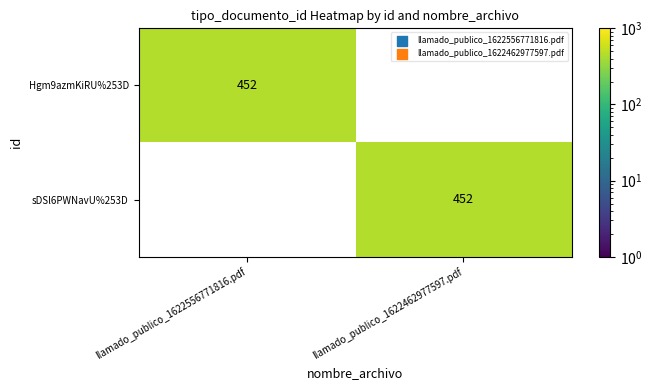

The Hgm9azmKiRU%253D series shows 452 at llamado_publico_1622556771816.pdf. True or false?

True